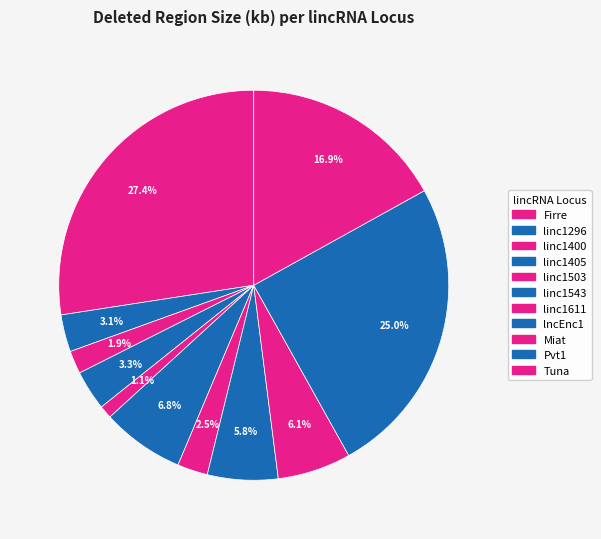

How many segments does this pie chart have?

11